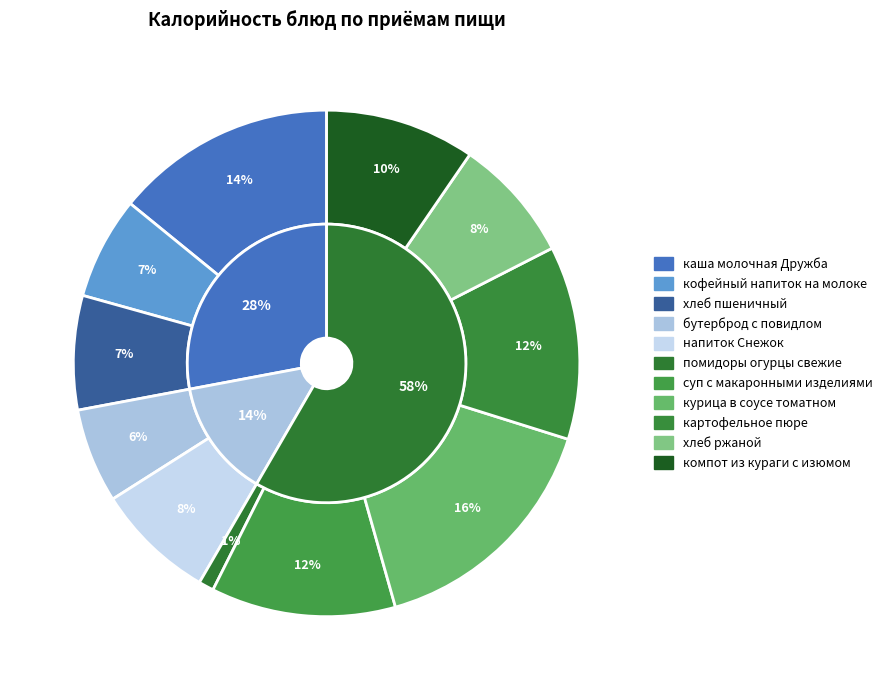

Rank the categories by value from highest to lowest.

курица в соусе томатном, каша молочная Дружба, картофельное пюре, суп с макаронными изделиями, компот из кураги с изюмом, хлеб ржаной, напиток Снежок, хлеб пшеничный, кофейный напиток на молоке, бутерброд с повидлом, помидоры огурцы свежие